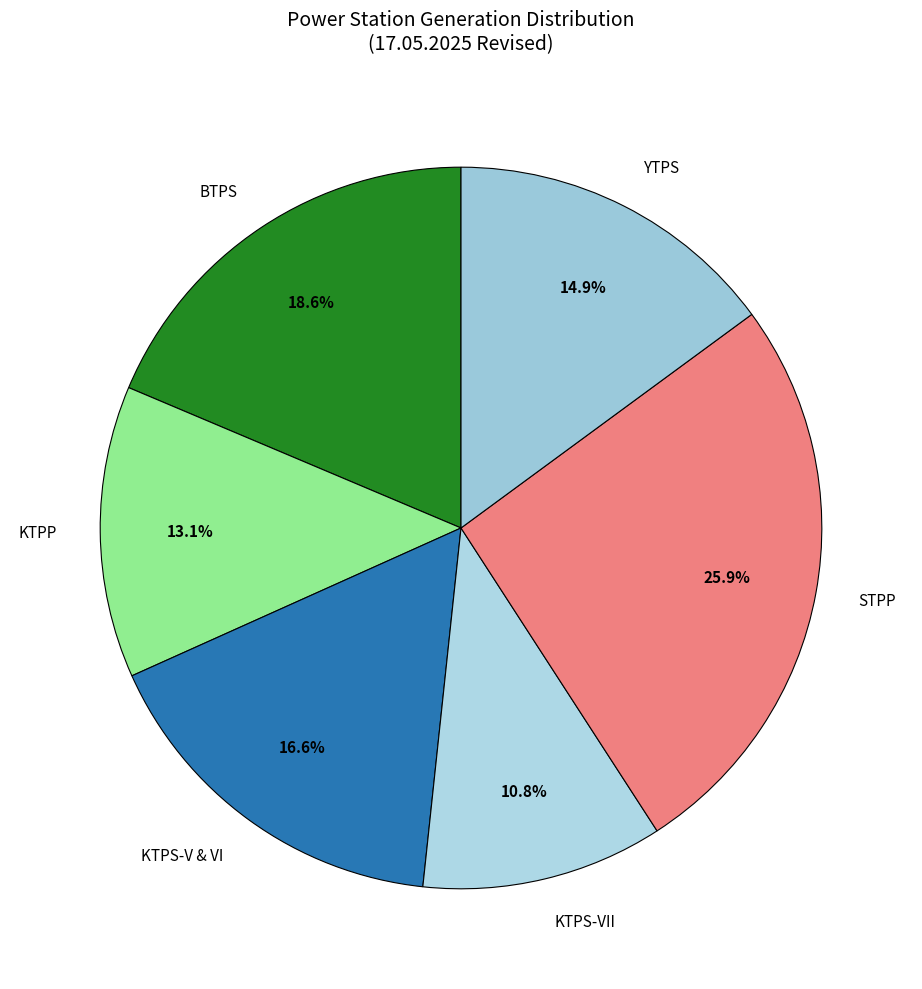

To the nearest percent, what is the difference between the largest and smallest slice percentages?

15%